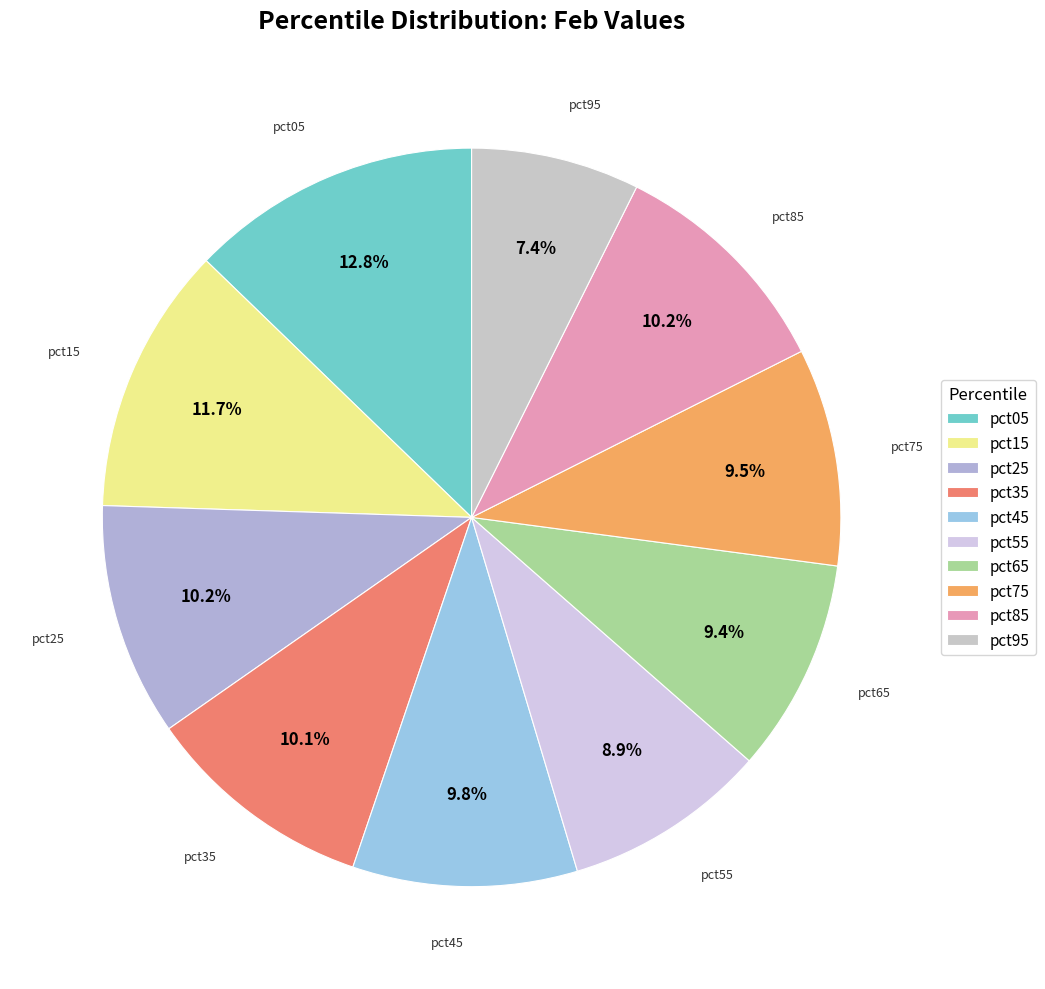

The pct05 slice represents 1% of the pie. True or false?

False